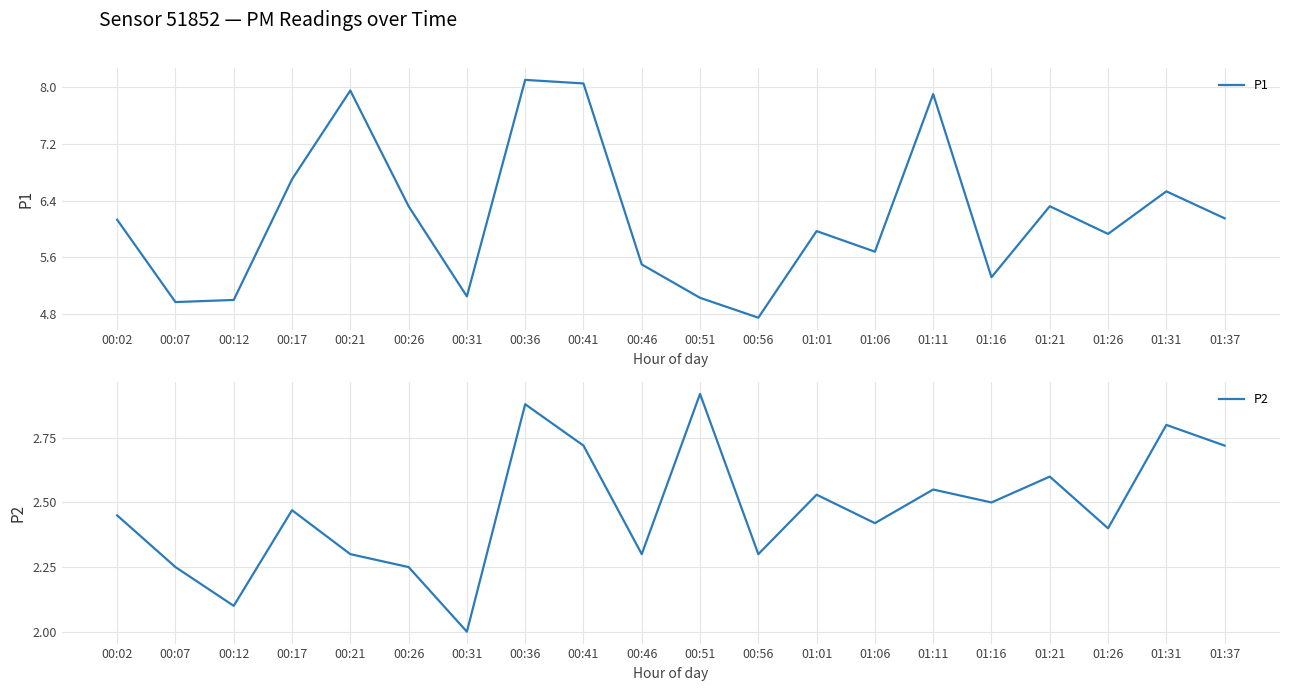

True or false: P1 and P2 intersect in this chart.

False